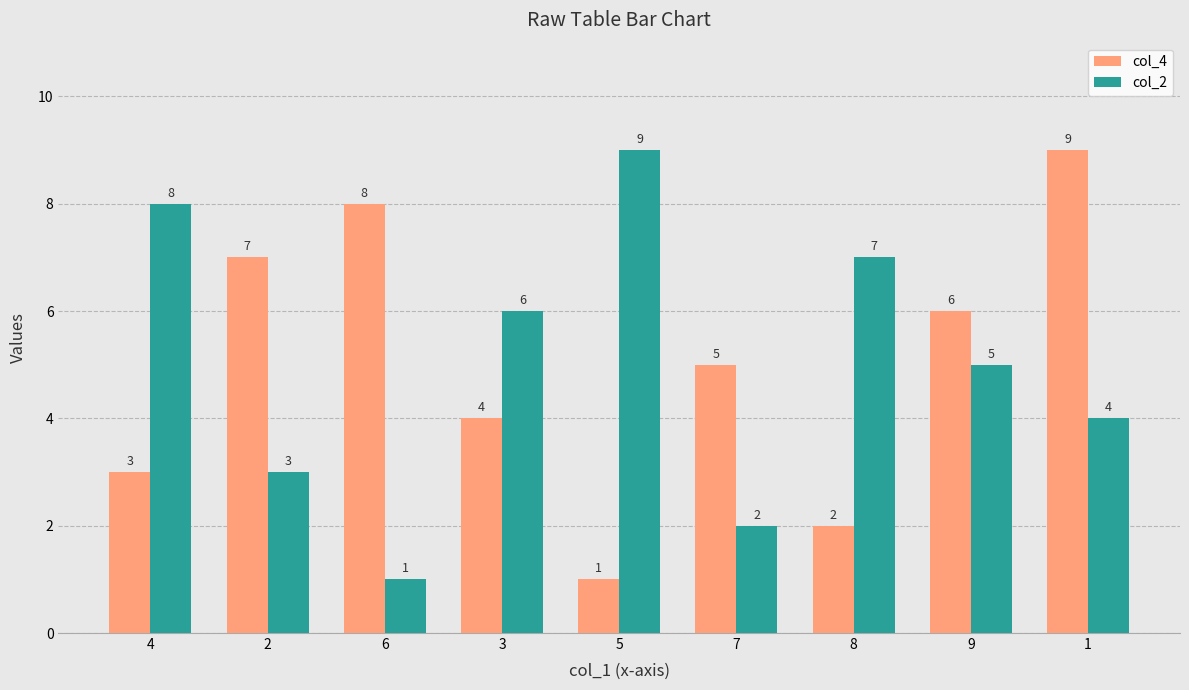

At how many categories does at least one series exceed 4?

9